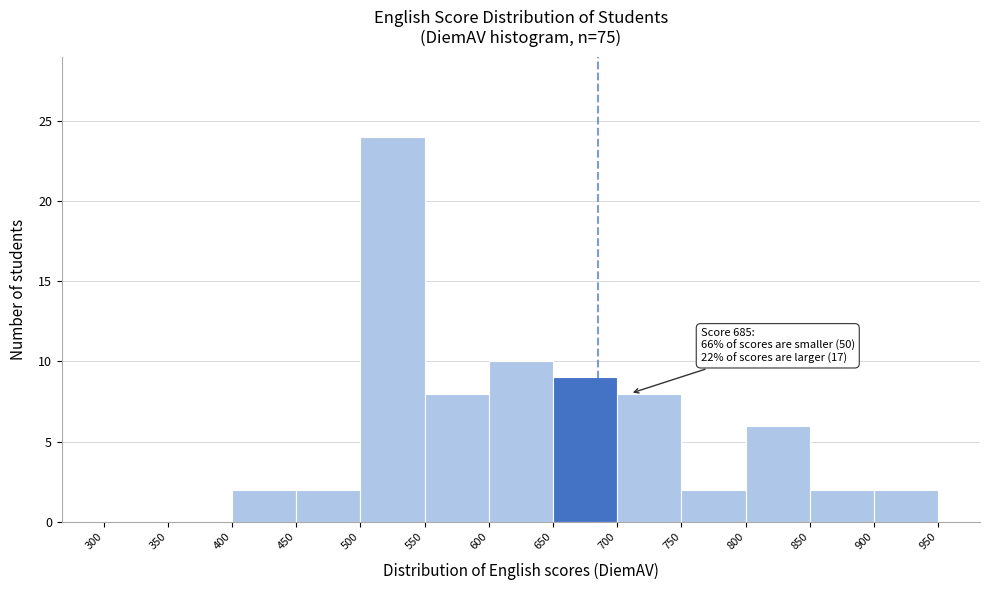

Over which range of the x-axis is the bar tallest?

500 to 550